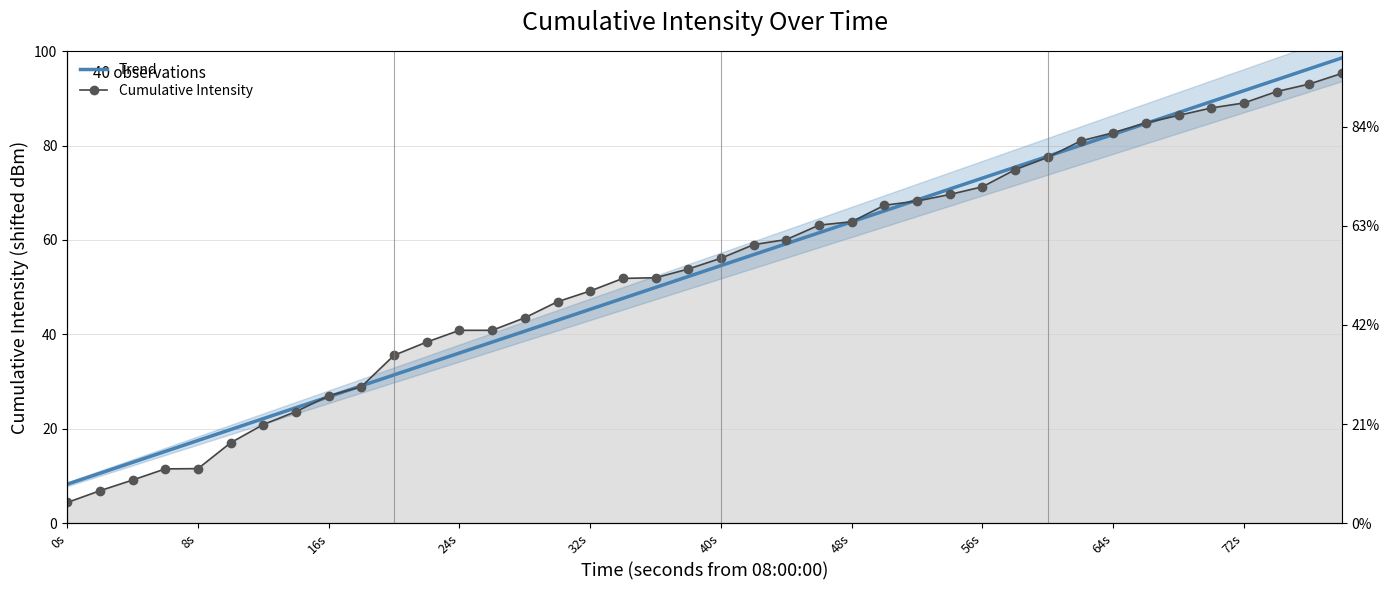

How many times do Cumulative Intensity and Trend cross each other?

6